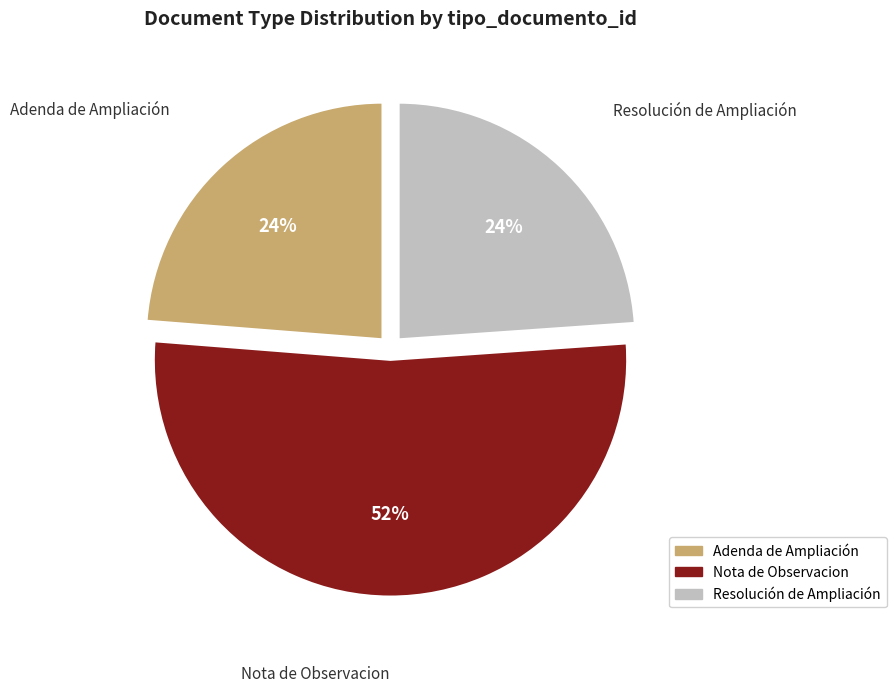

What percentage is the Nota de Observacion slice, to the nearest percent?

52%